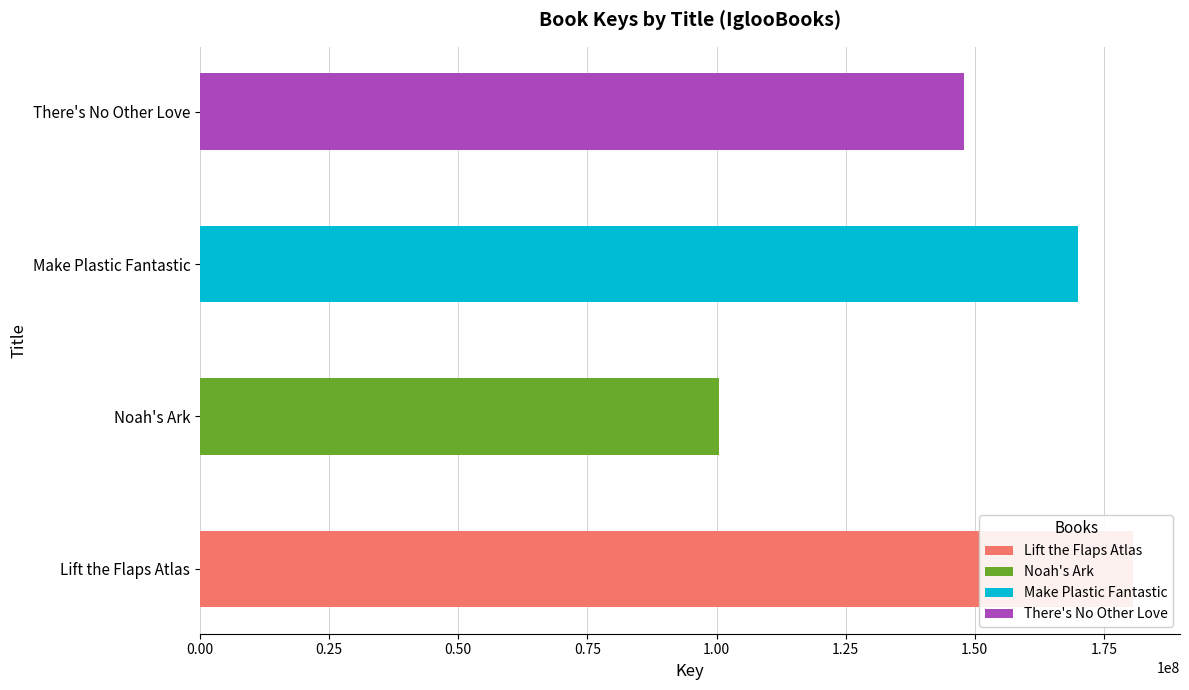

Reading left to right, what are all the values shown in this chart?

Lift the Flaps Atlas=180707583	Noah's Ark=100403604	Make Plastic Fantastic=169898711	There's No Other Love=147984239